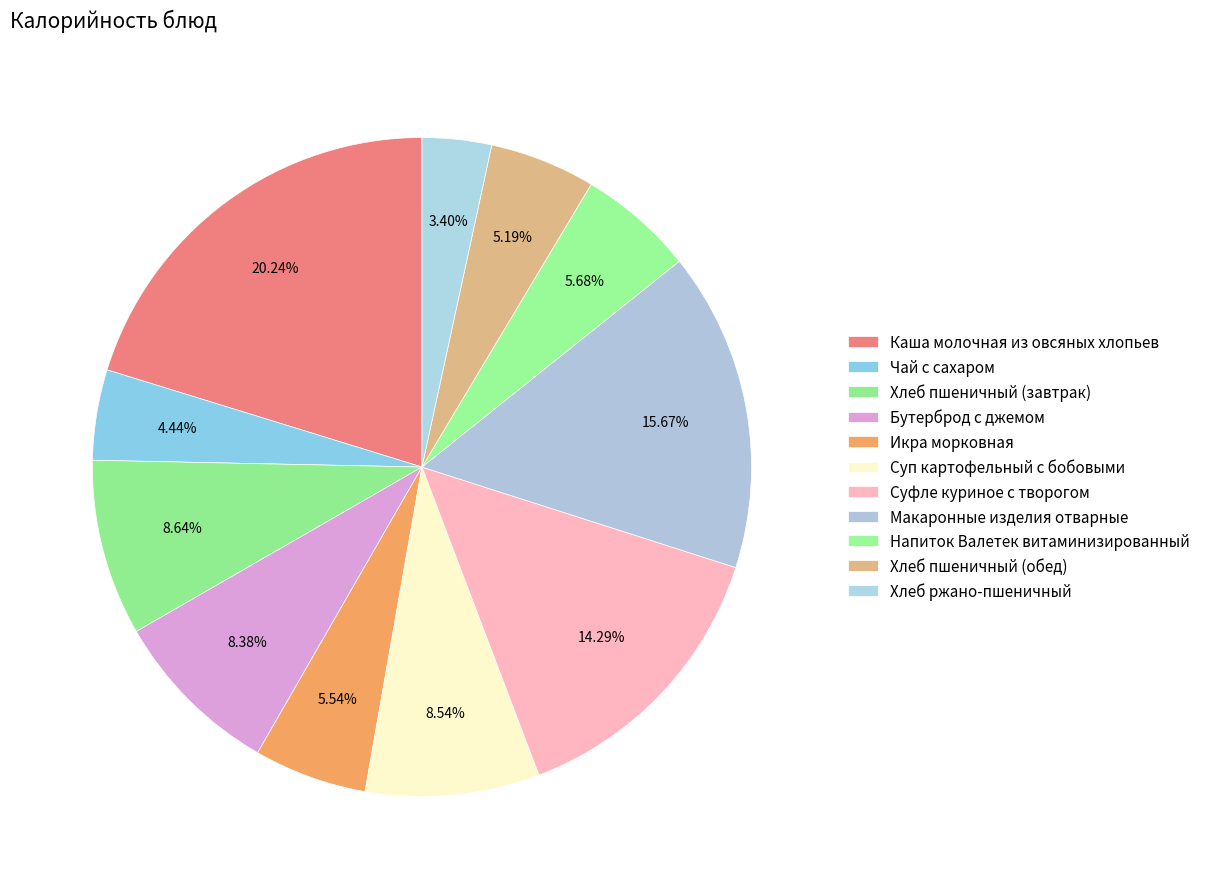

Count the number of slices in the pie.

11